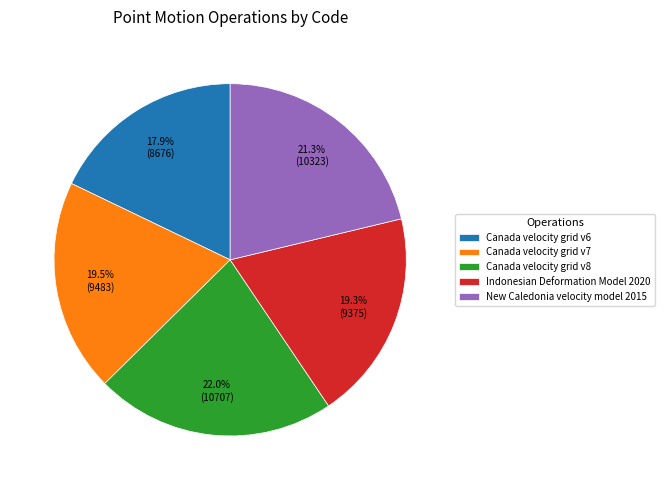

What is the ratio of the value at Indonesian Deformation Model 2020 to the value at Canada velocity grid v7?

1.0